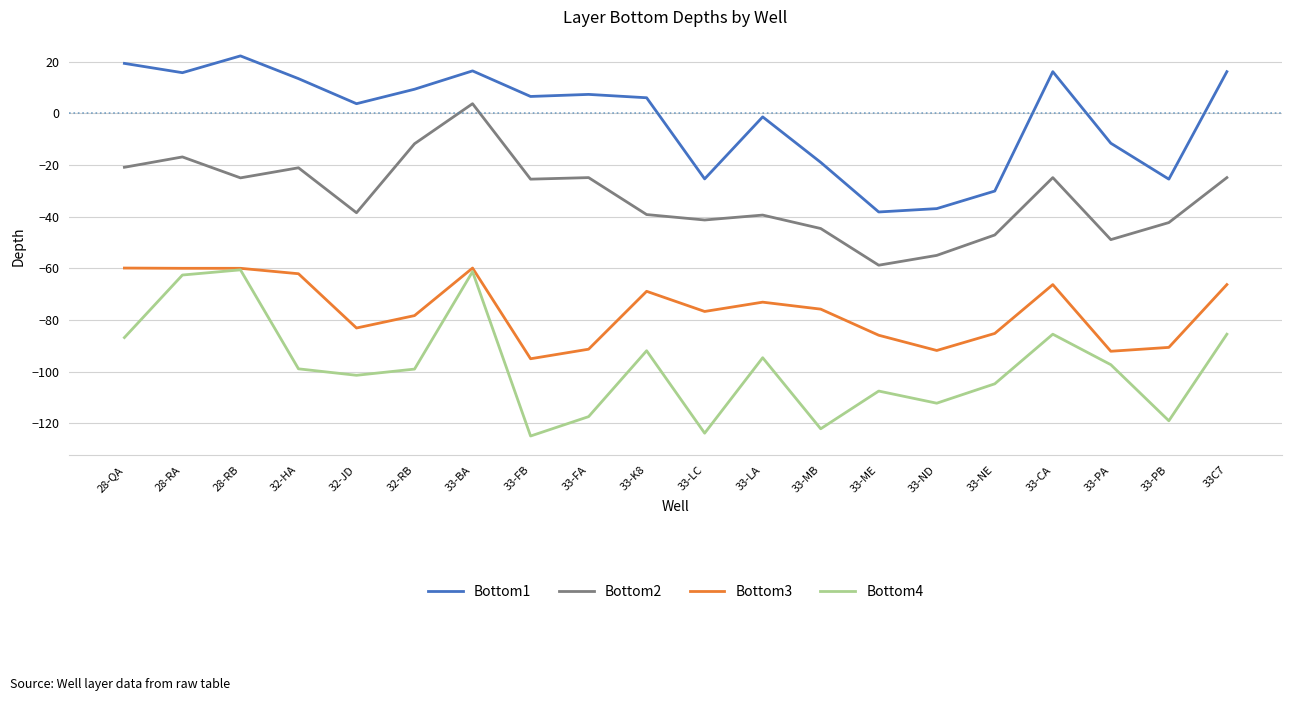

What is the sum of all Bottom4 values?

-1957.0